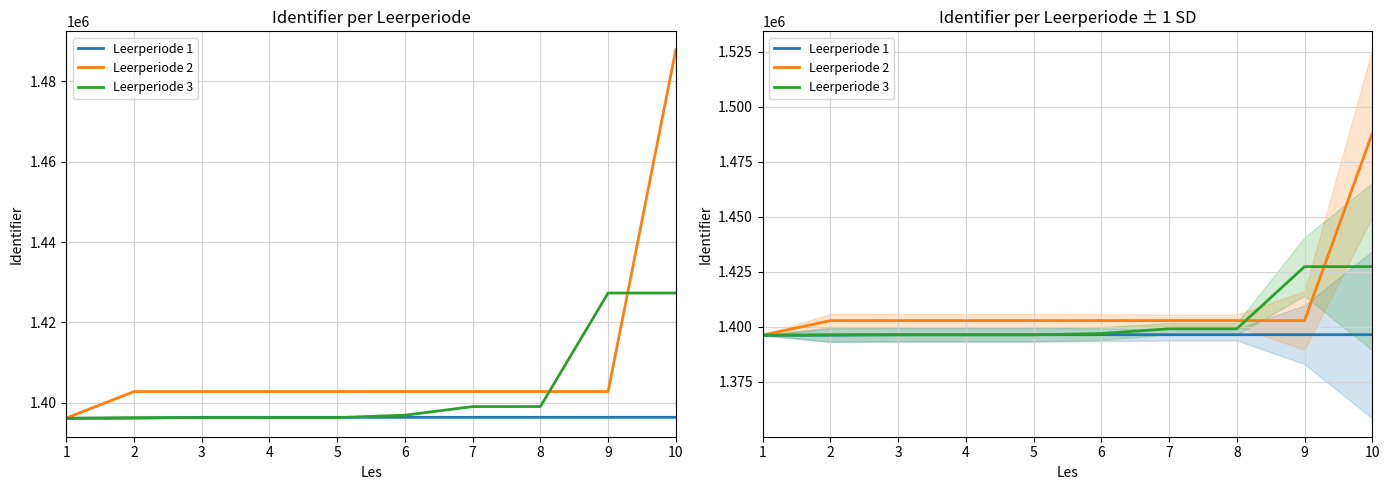

What is the value of the Leerperiode 2 point at the 1st from the left?

1396213